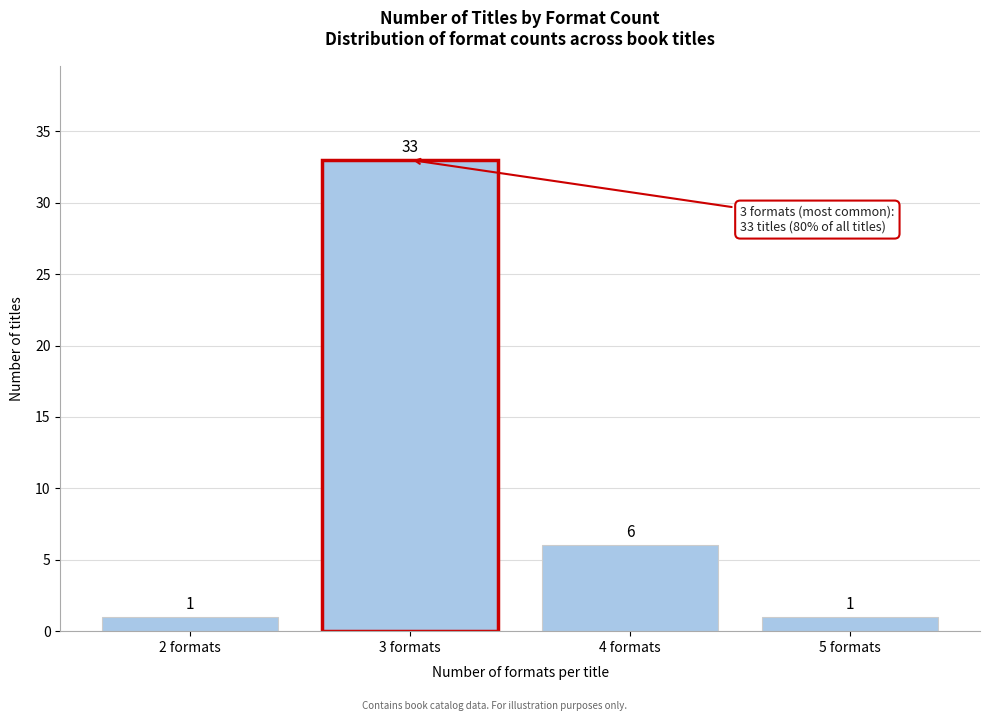

Reading left to right, extract all data points from this chart.

2 formats=1	3 formats=33	4 formats=6	5 formats=1